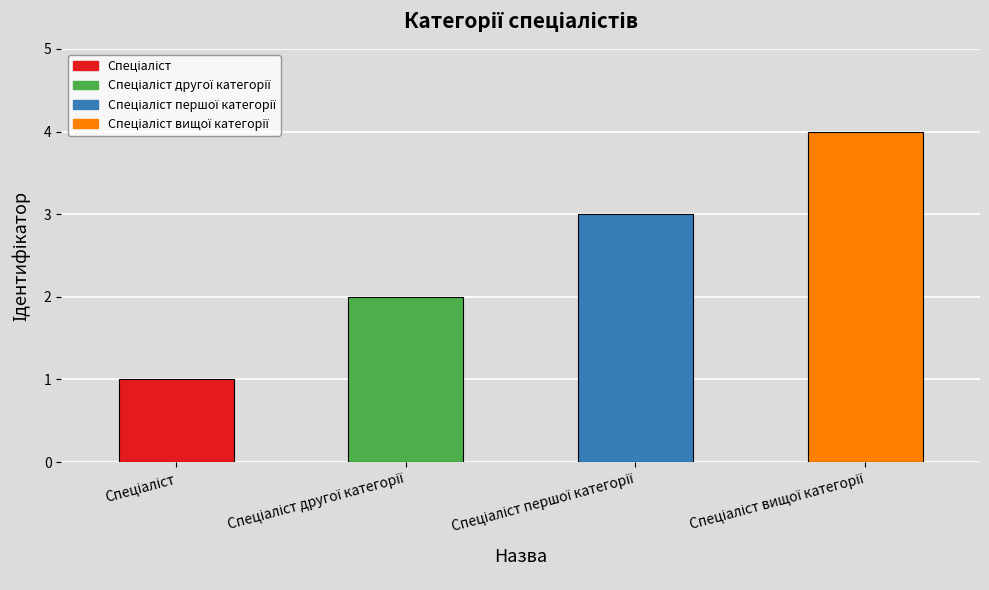

What is the difference between the maximum and minimum values?

3